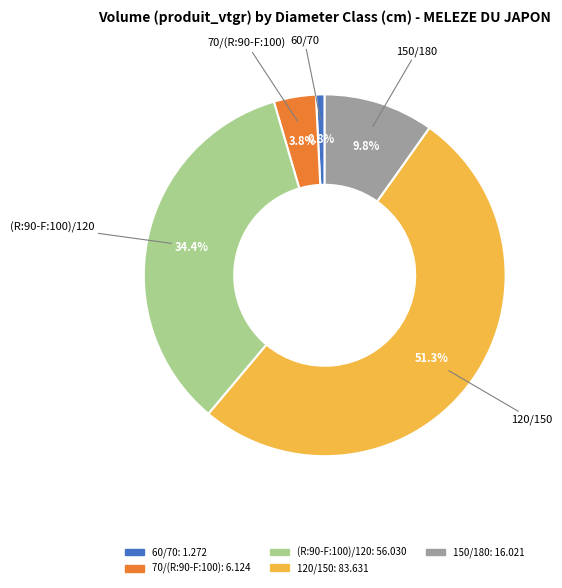

Is there any slice that represents more than half of the pie?

Yes